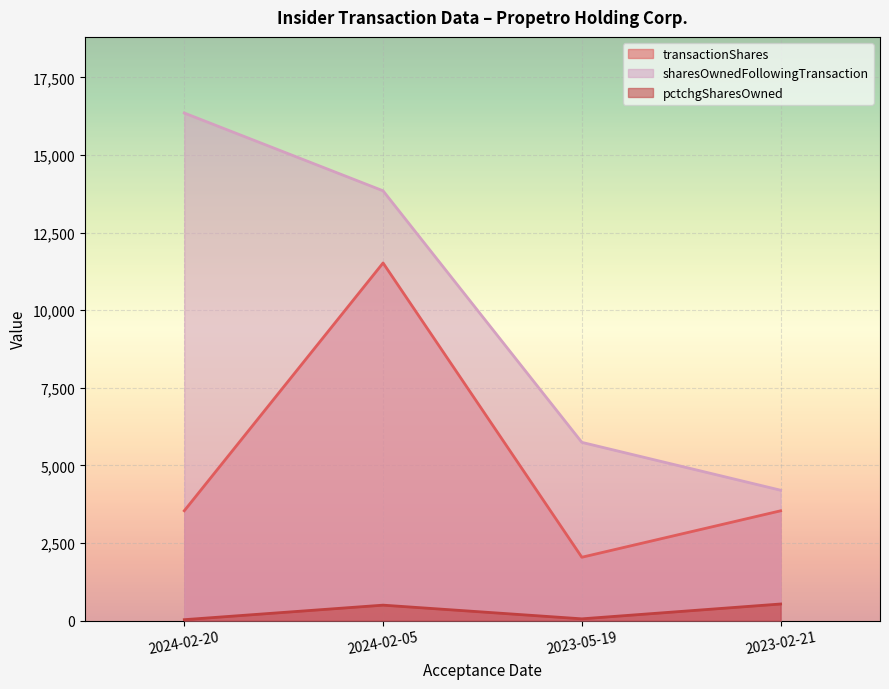

Reading left to right, extract all data points from this chart.

transactionShares: 2024-02-20=3537	2024-02-05=11521	2023-05-19=2039	2023-02-21=3536
sharesOwnedFollowingTransaction: 2024-02-20=16352	2024-02-05=13846	2023-05-19=5741	2023-02-21=4199
pctchgSharesOwned: 2024-02-20=28	2024-02-05=496	2023-05-19=55	2023-02-21=533